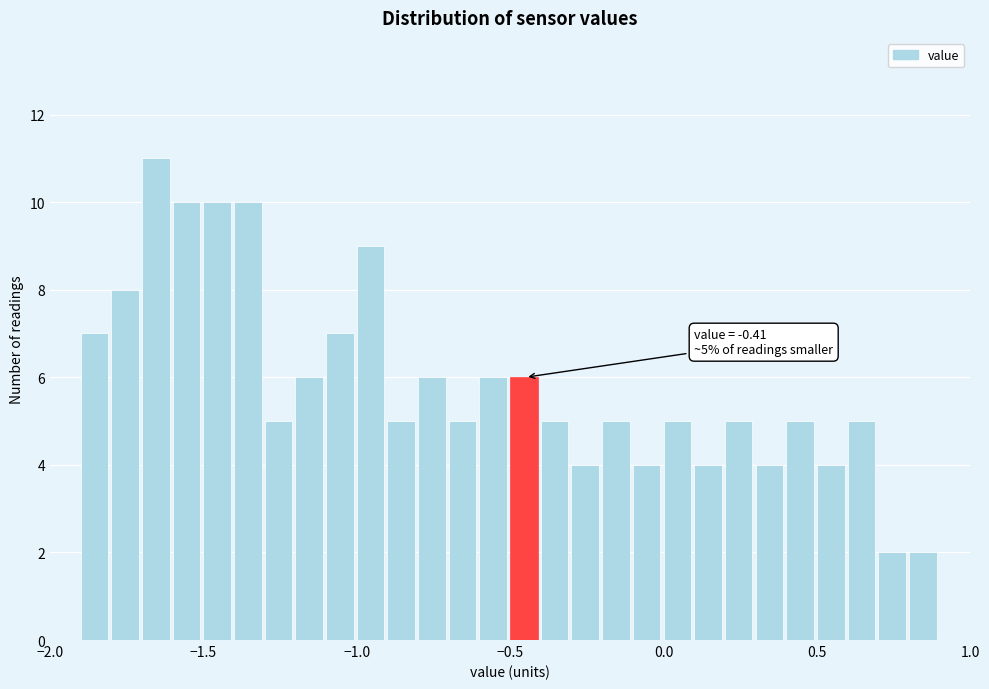

Around what value on the x-axis is the tallest bar? Give the approximate position of its centre, as read against the axis.

-1.65